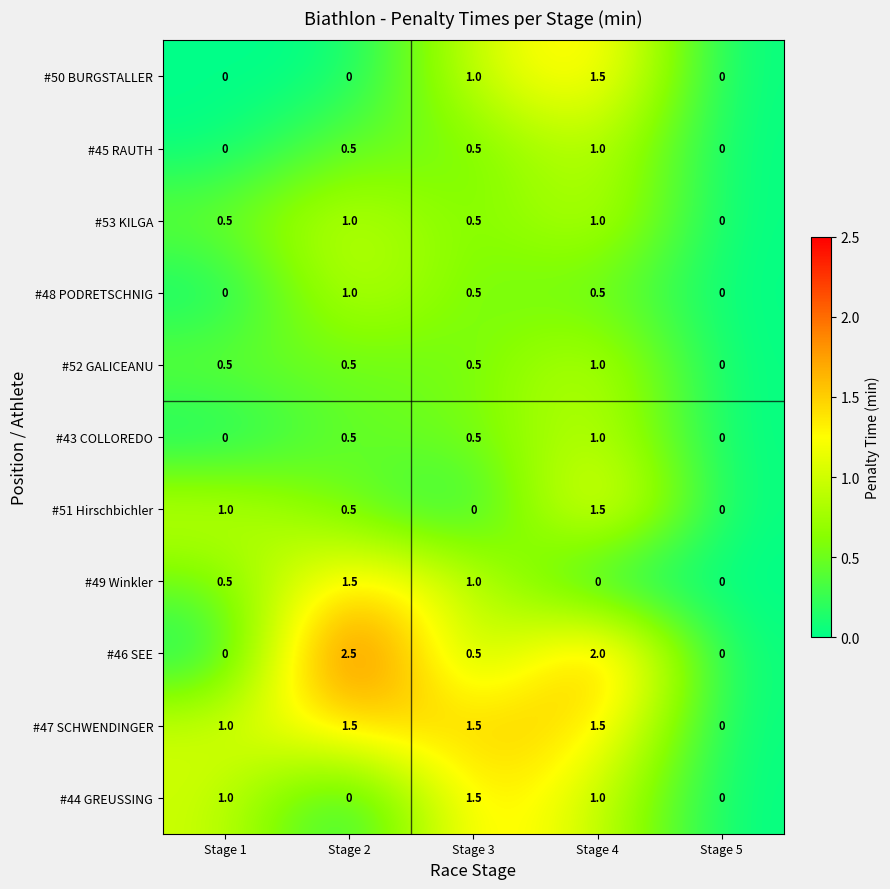

At which category is the sum across all series the highest?

Stage 4